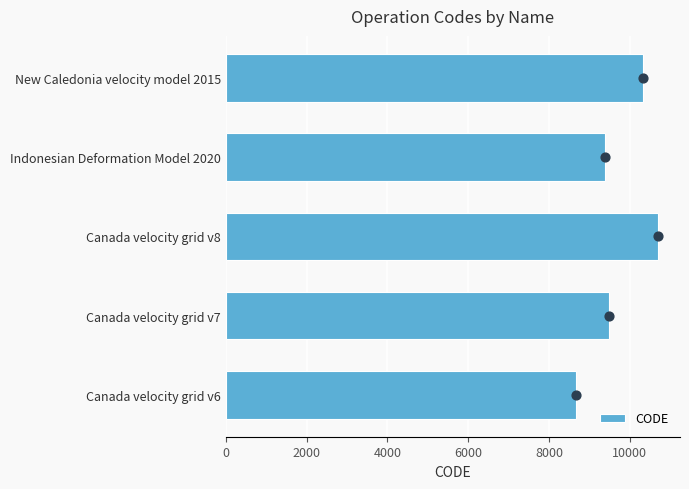

True or false: CODE has a value of 9375 at Indonesian Deformation Model 2020.

True